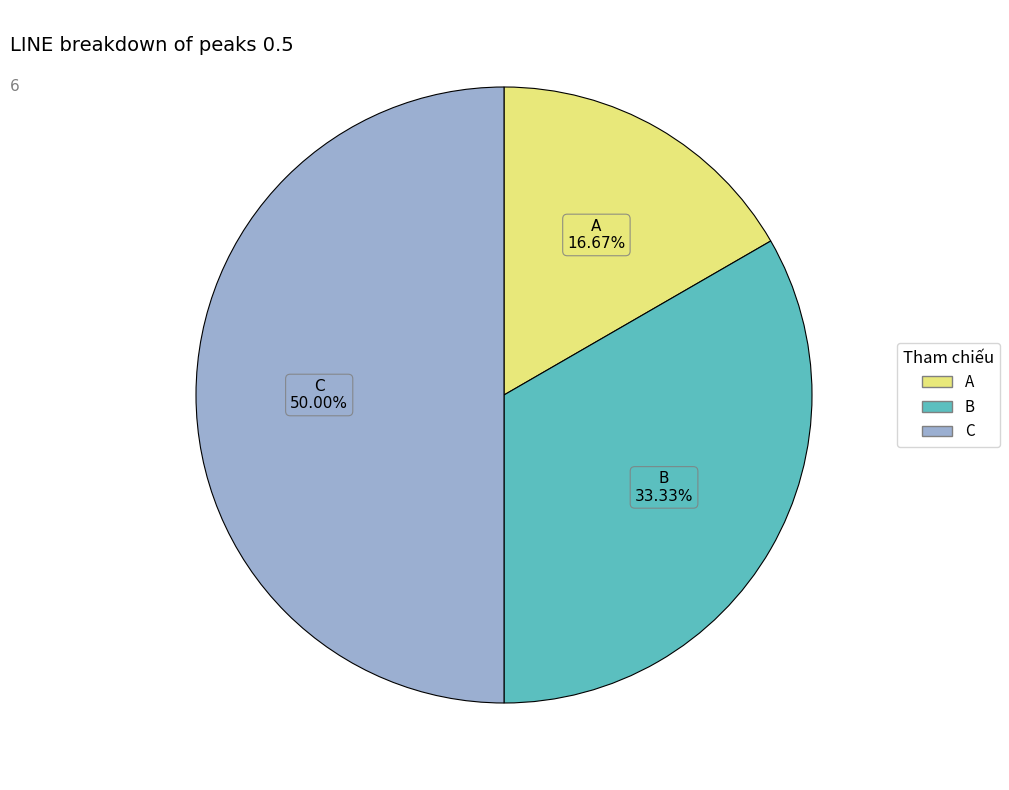

What percentage is the A slice, to the nearest percent?

17%